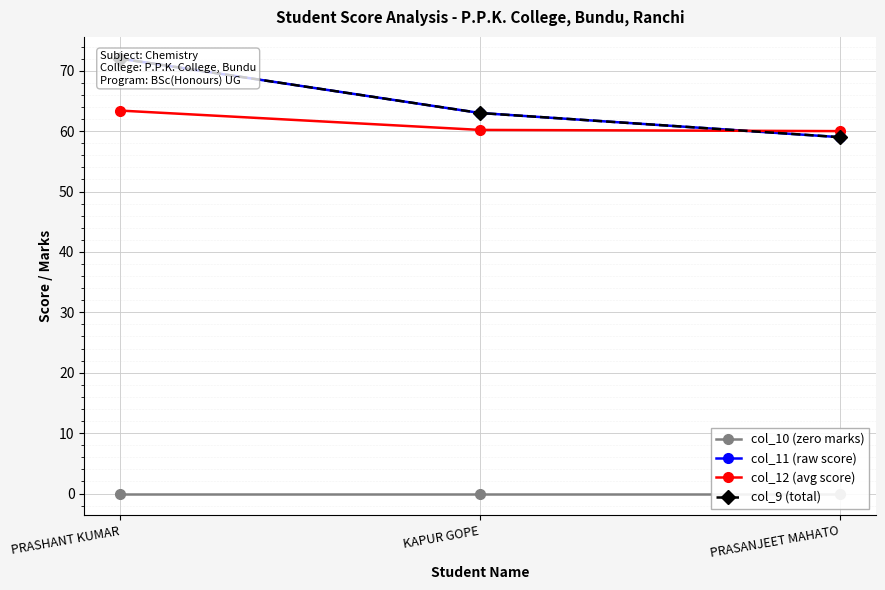

Which has a higher value, KAPUR GOPE or PRASANJEET MAHATO?

KAPUR GOPE